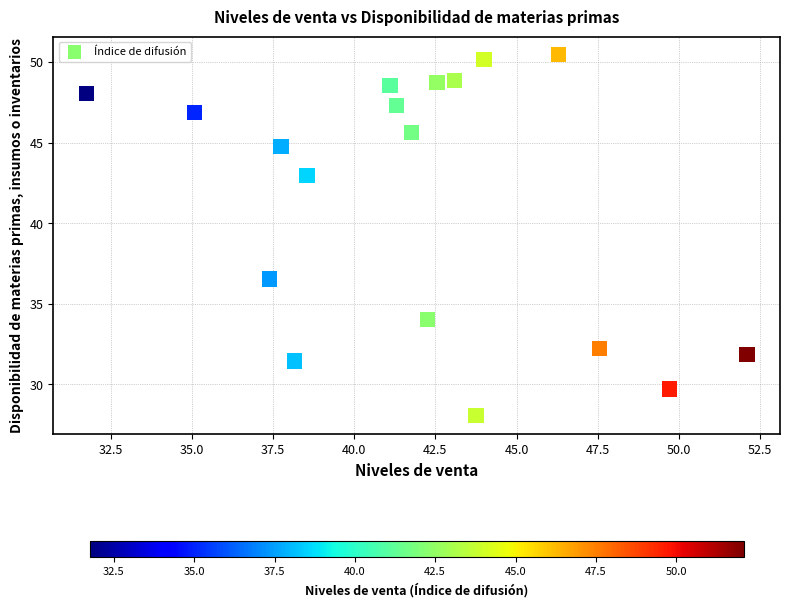

What is the range of Y values (max minus min)?

22.4